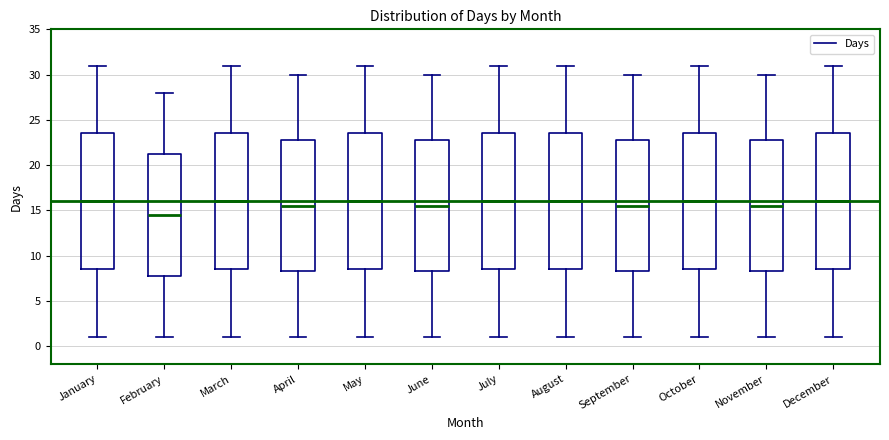

Reading left to right, transcribe this box plot: for each box, give where its median line is, the range the box spans, and where its two whiskers end, as read against the y-axis. The values are not printed on the chart, so give them approximately, as read against the axis.

January: median 16.0, box 8.5 to 23.5, whiskers 1.0 to 31.0
February: median 14.5, box 8.0 to 21.5, whiskers 1.0 to 28.0
March: median 16.0, box 8.5 to 23.5, whiskers 1.0 to 31.0
April: median 15.5, box 8.5 to 23.0, whiskers 1.0 to 30.0
May: median 16.0, box 8.5 to 23.5, whiskers 1.0 to 31.0
June: median 15.5, box 8.5 to 23.0, whiskers 1.0 to 30.0
July: median 16.0, box 8.5 to 23.5, whiskers 1.0 to 31.0
August: median 16.0, box 8.5 to 23.5, whiskers 1.0 to 31.0
September: median 15.5, box 8.5 to 23.0, whiskers 1.0 to 30.0
October: median 16.0, box 8.5 to 23.5, whiskers 1.0 to 31.0
November: median 15.5, box 8.5 to 23.0, whiskers 1.0 to 30.0
December: median 16.0, box 8.5 to 23.5, whiskers 1.0 to 31.0